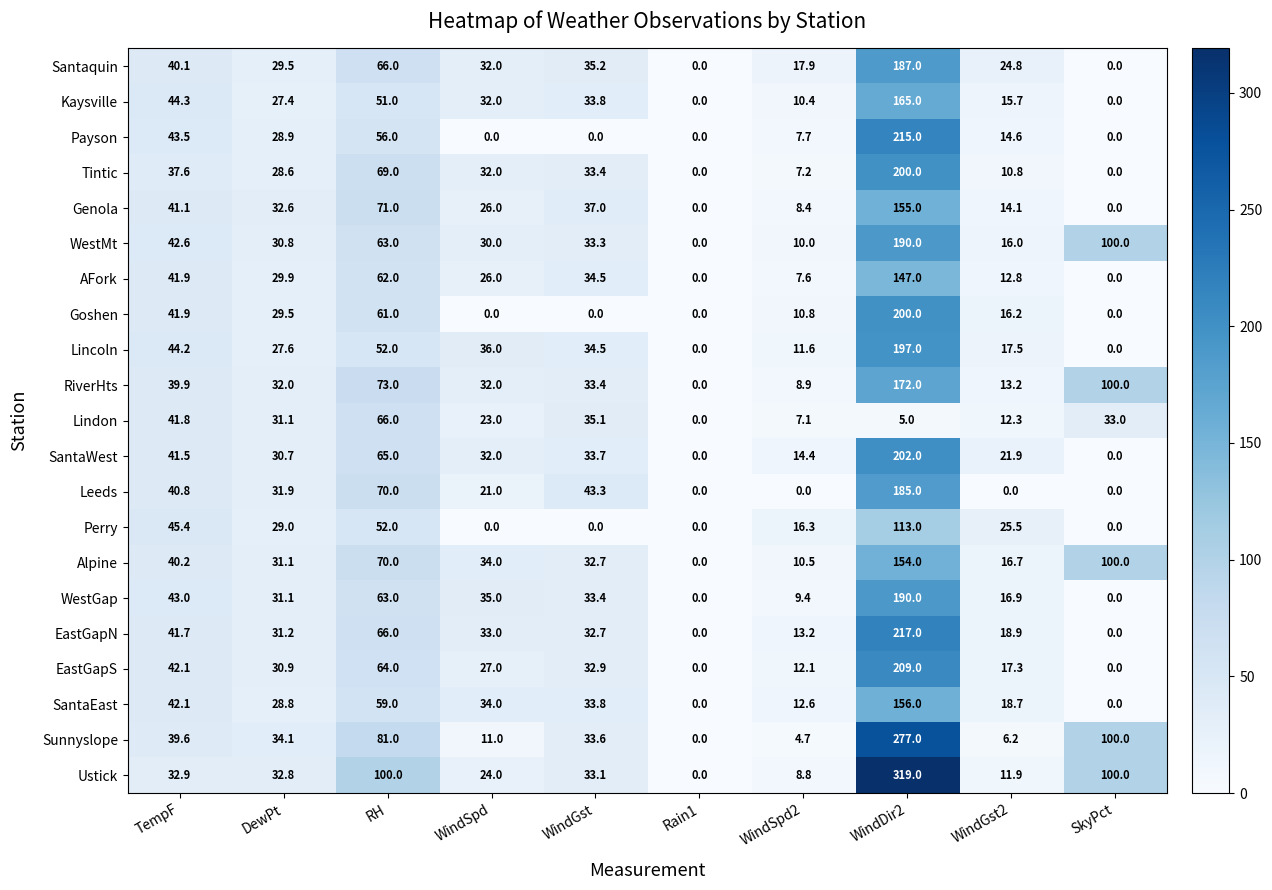

What is the difference between the maximum and minimum values in the WestMt series?

190.0